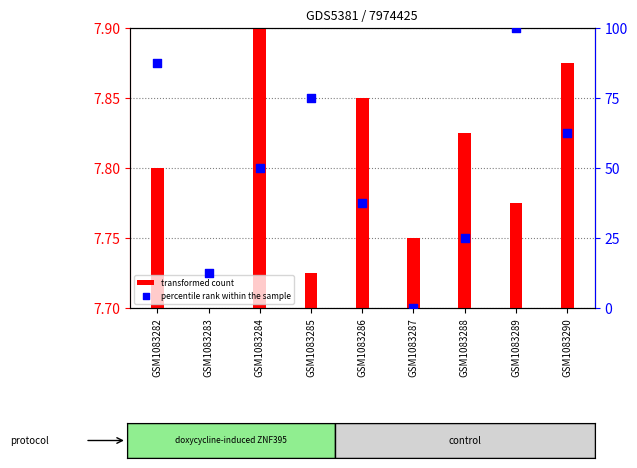

Which series has the largest Y range (max minus min)?

percentile rank within the sample